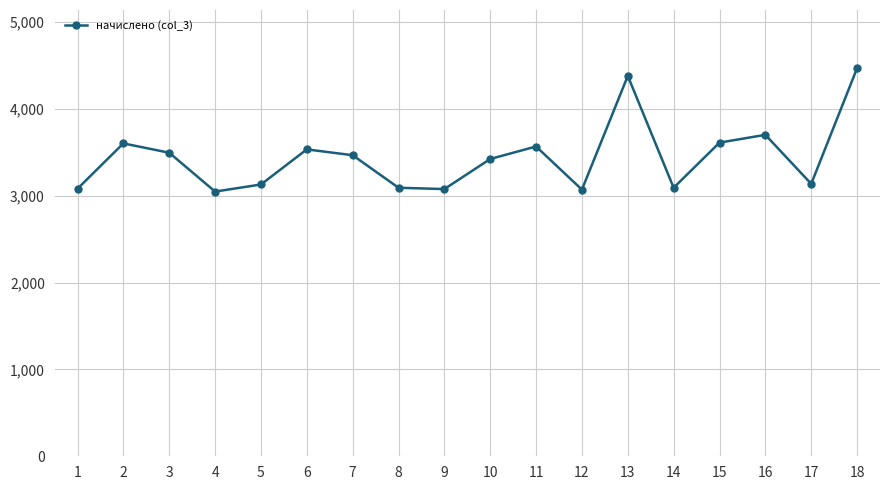

How many points are lower than both their immediate neighbors (excluding endpoints)?

5